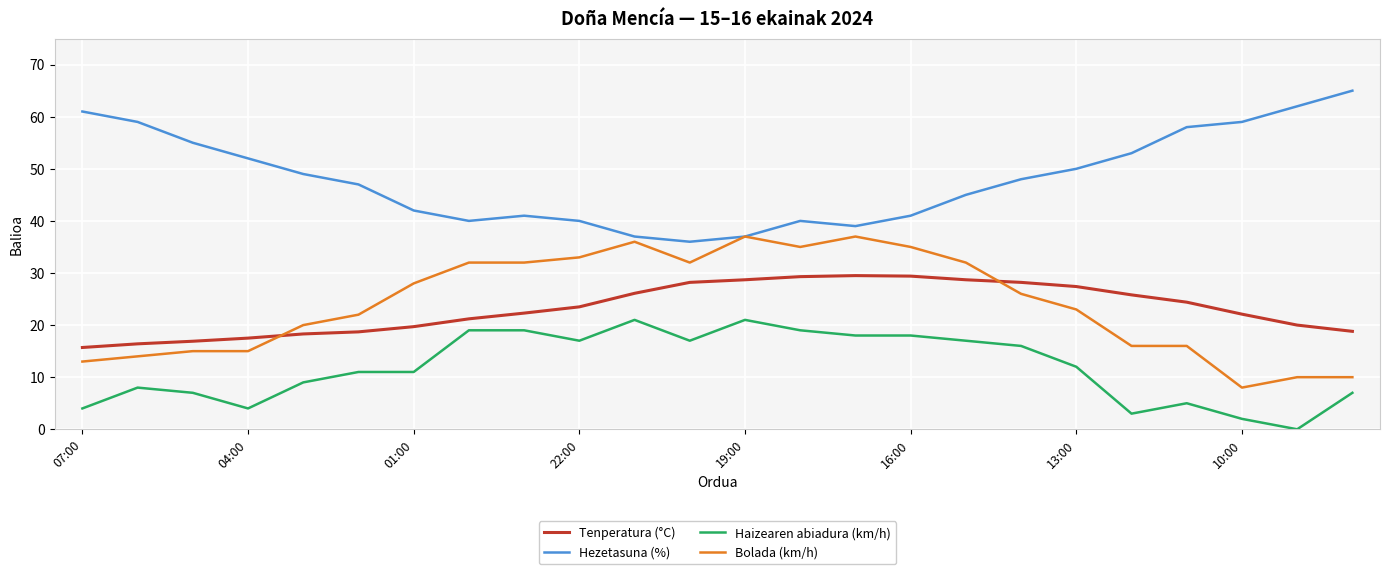

Which series has the largest total across all categories?

Hezetasuna (%)